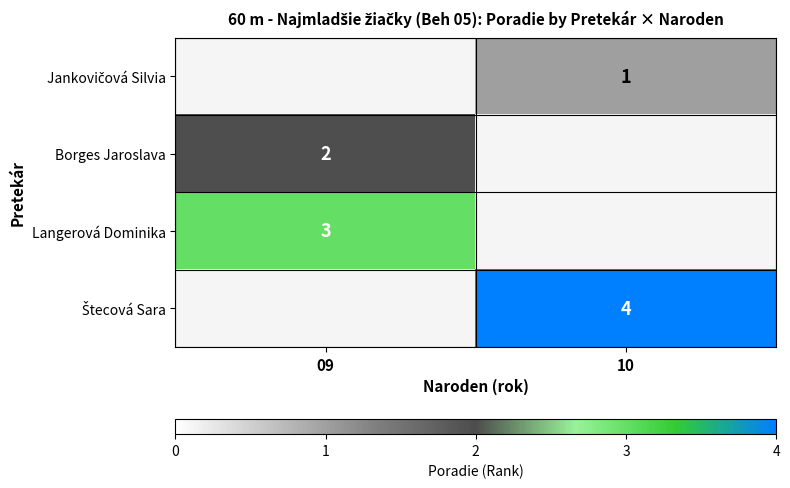

Is it true that Borges Jaroslava equals 2 at 09?

True